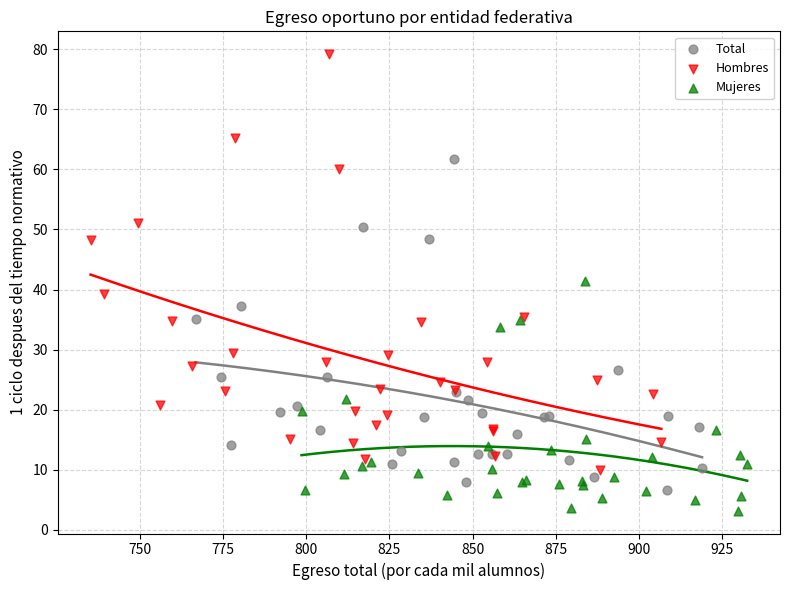

Which series contains the lowest Y value?

Mujeres